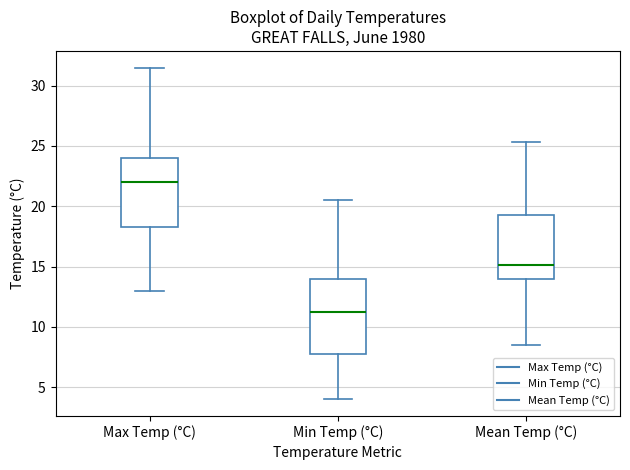

Which box has the highest median line?

Max Temp (°C)